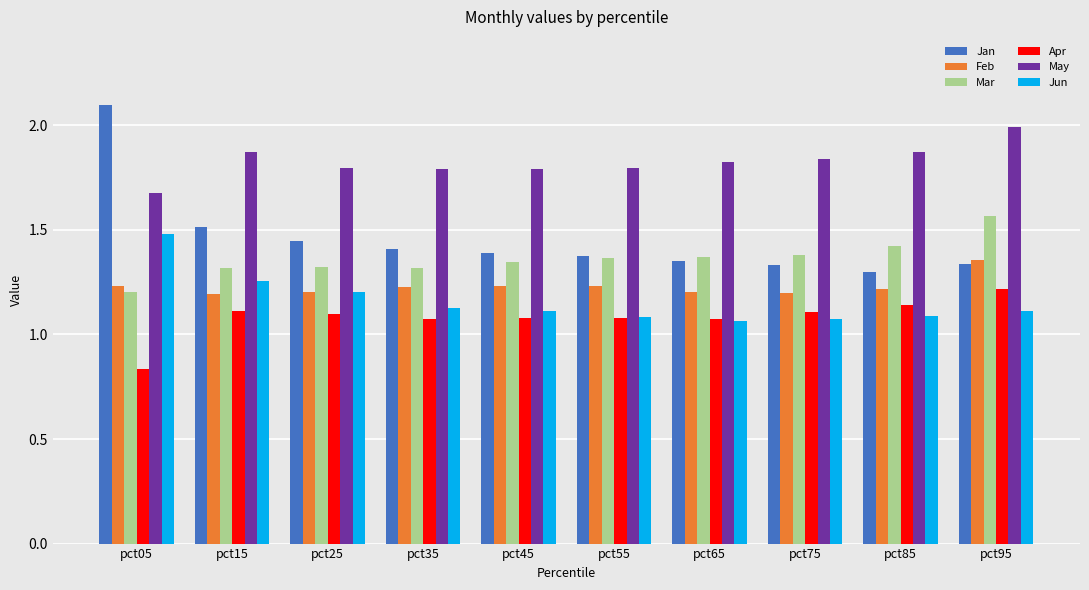

Which series changed the most between pct05 and pct75?

Jan